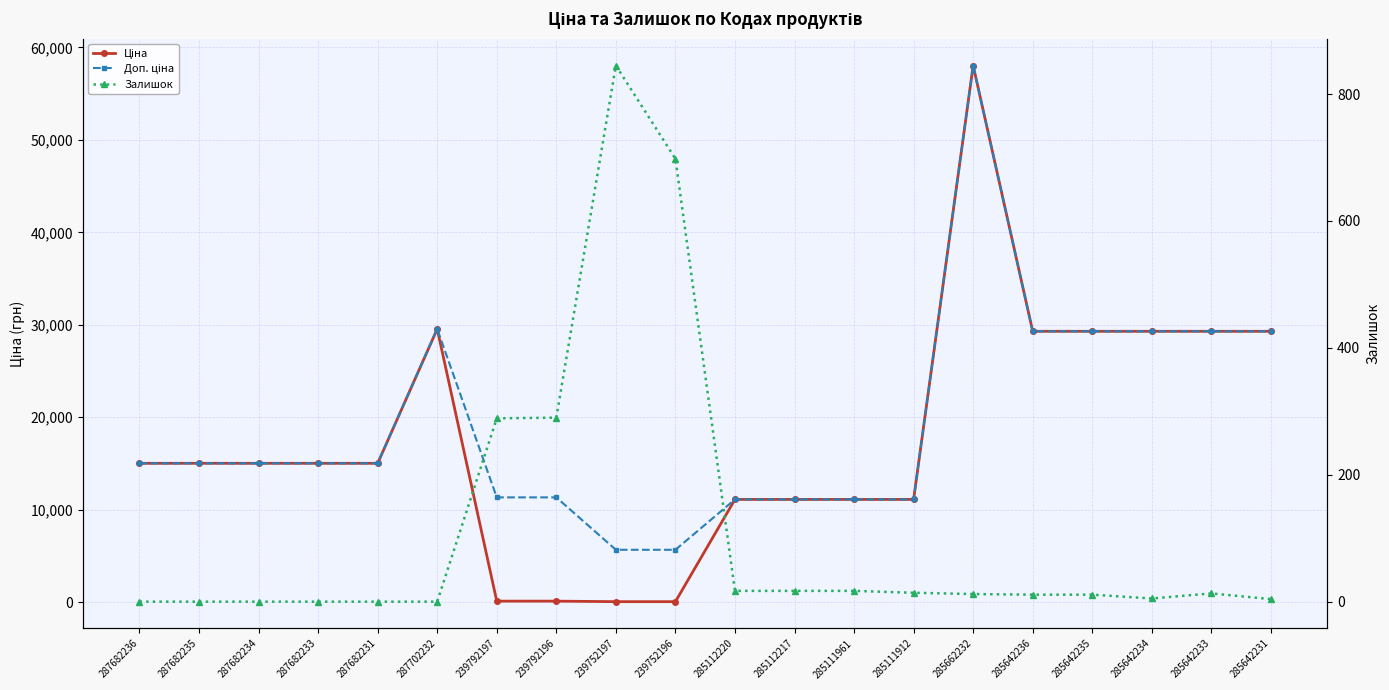

True or false: Доп. ціна and Залишок intersect in this chart.

False